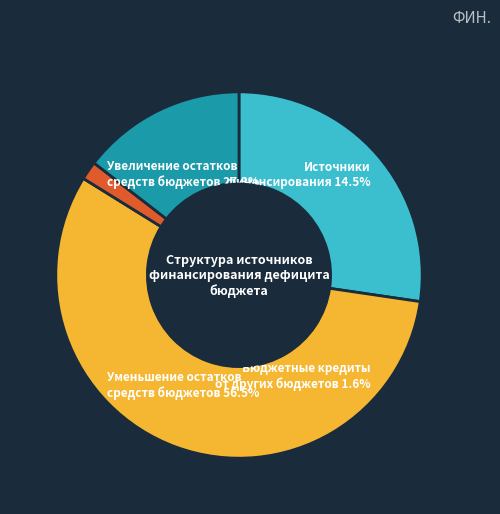

Is there any slice that represents more than half of the pie?

Yes